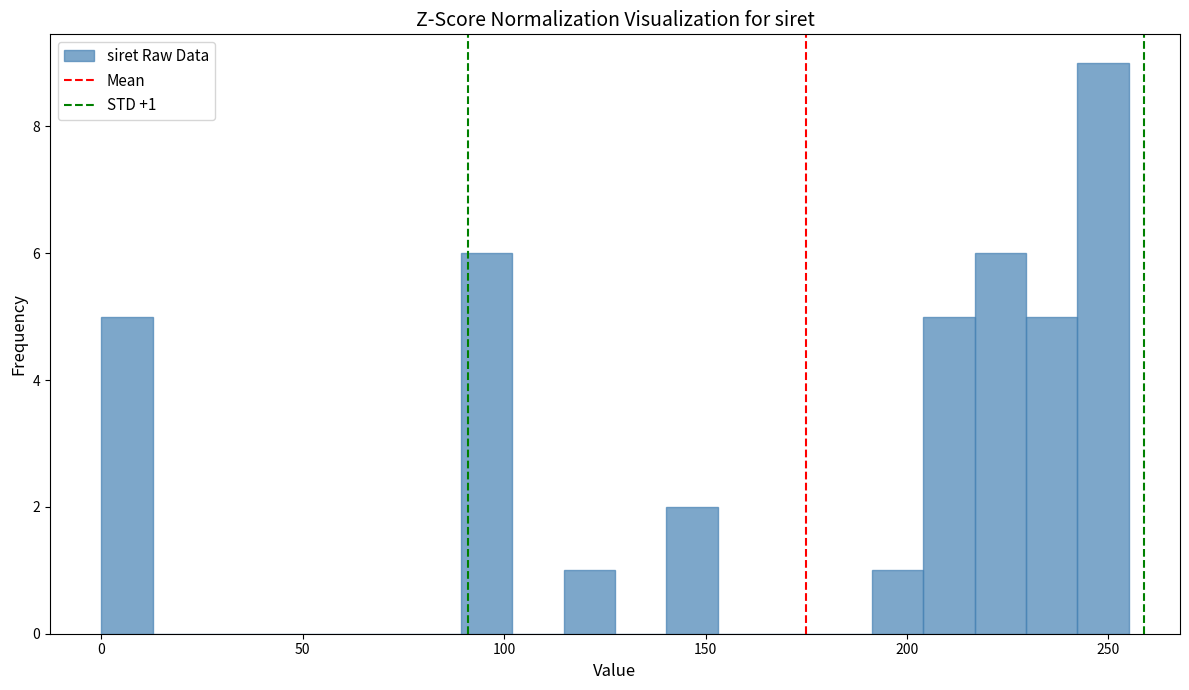

Around what value on the x-axis is the tallest bar? Give the approximate position of its centre, as read against the axis.

250